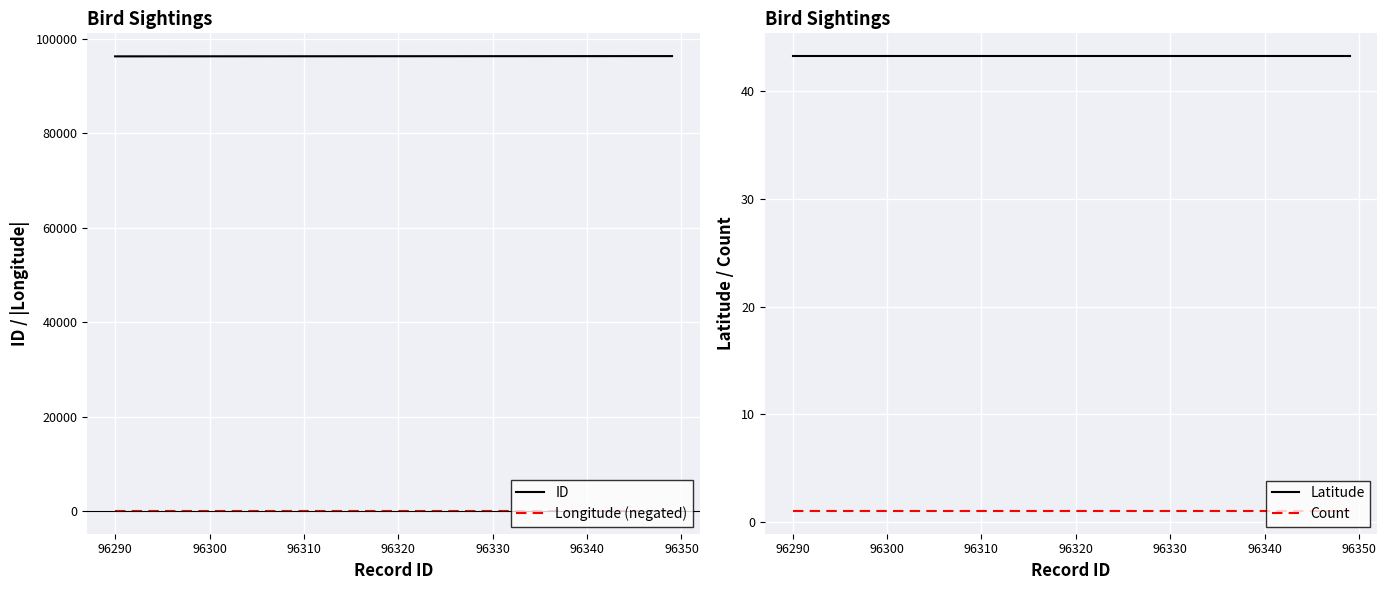

True or false: ID and Longitude (negated) intersect in this chart.

False